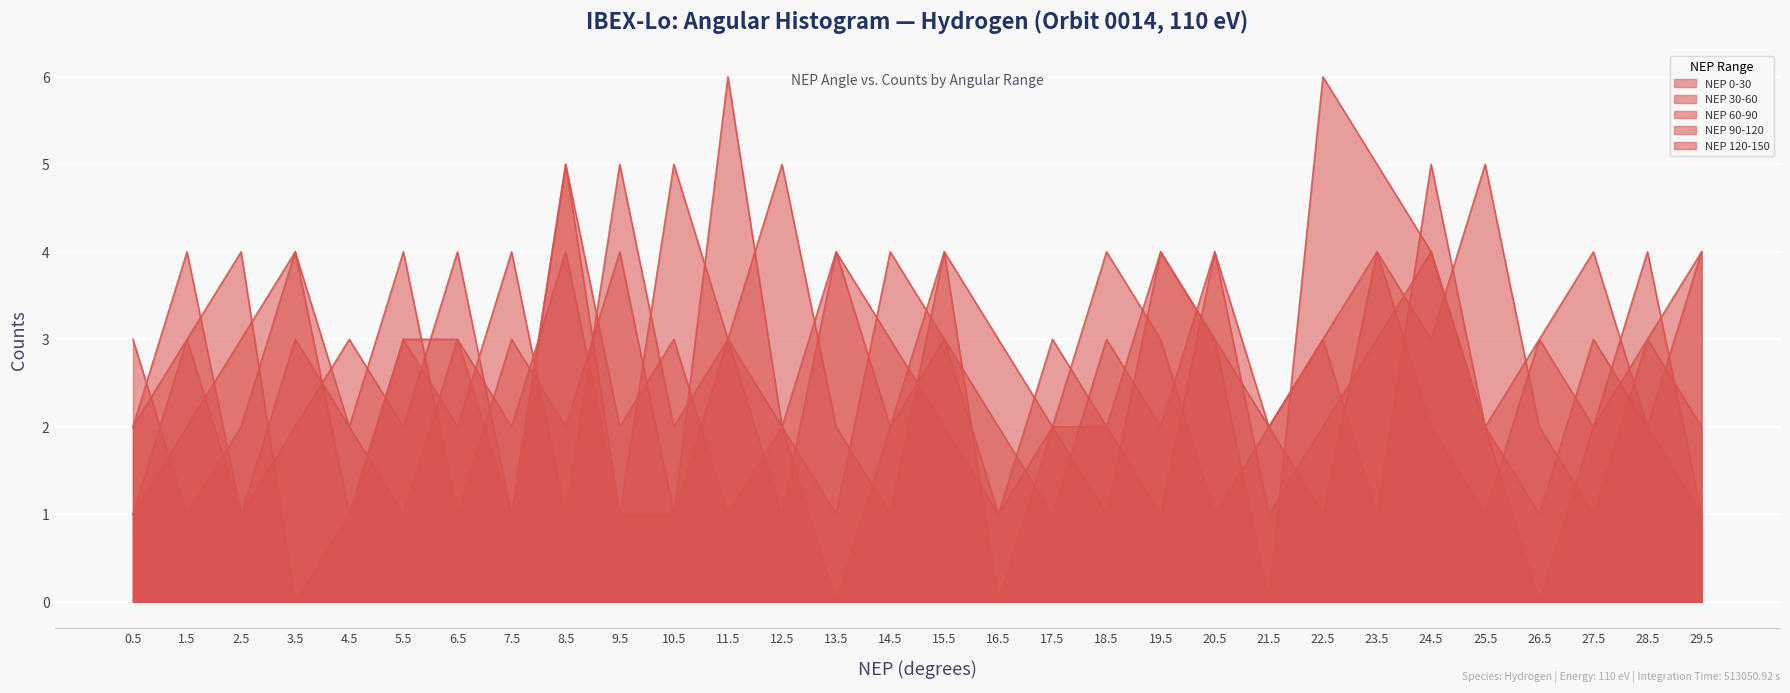

How many times do NEP 120-150 and NEP 0-30 cross each other?

11